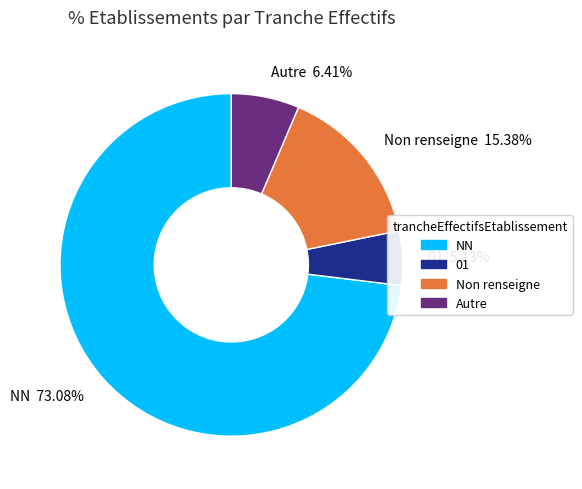

Which has a higher value, Non renseigne or NN?

NN